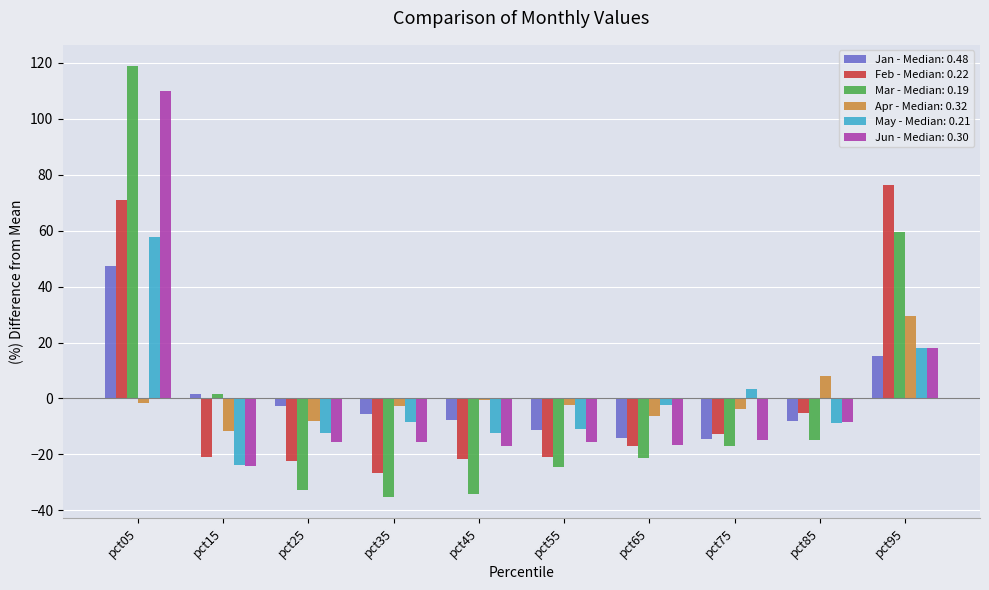

The Jan - Median: 0.48 series shows 20.6 at pct95. True or false?

False